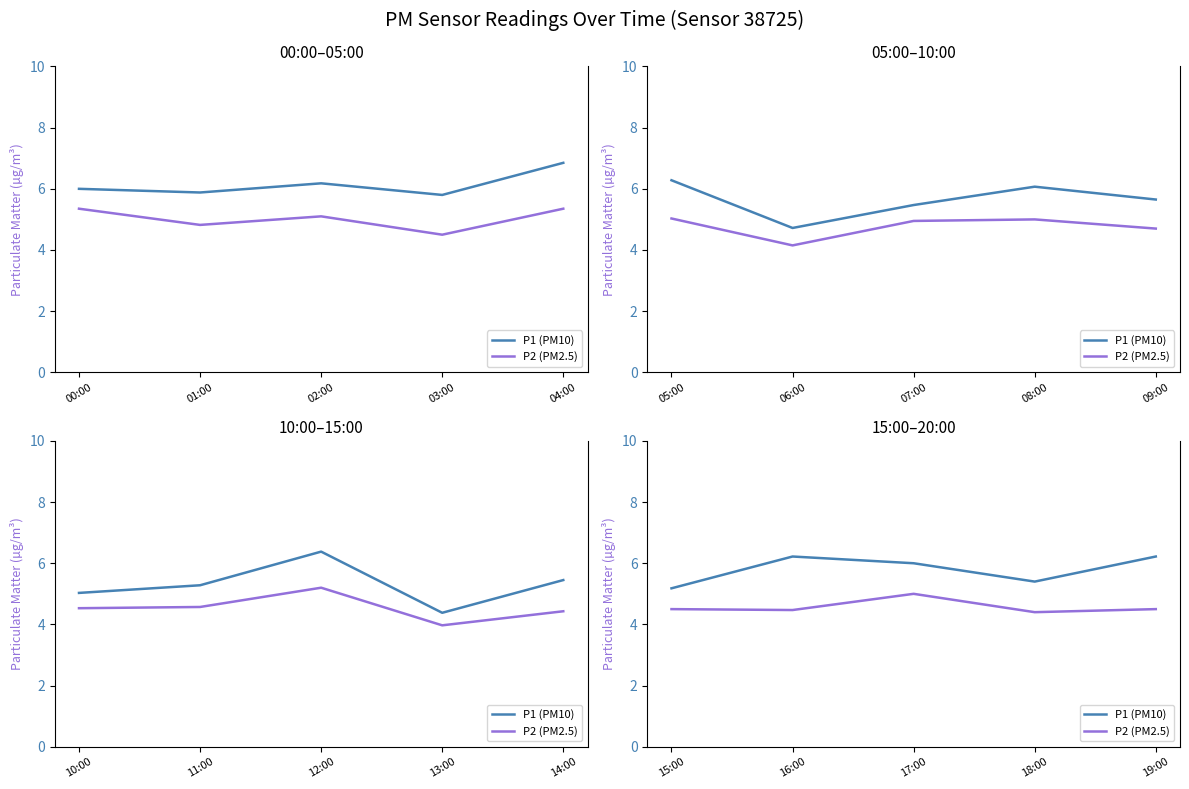

What are all the series names shown in the legend?

P1 (PM10), P2 (PM2.5)